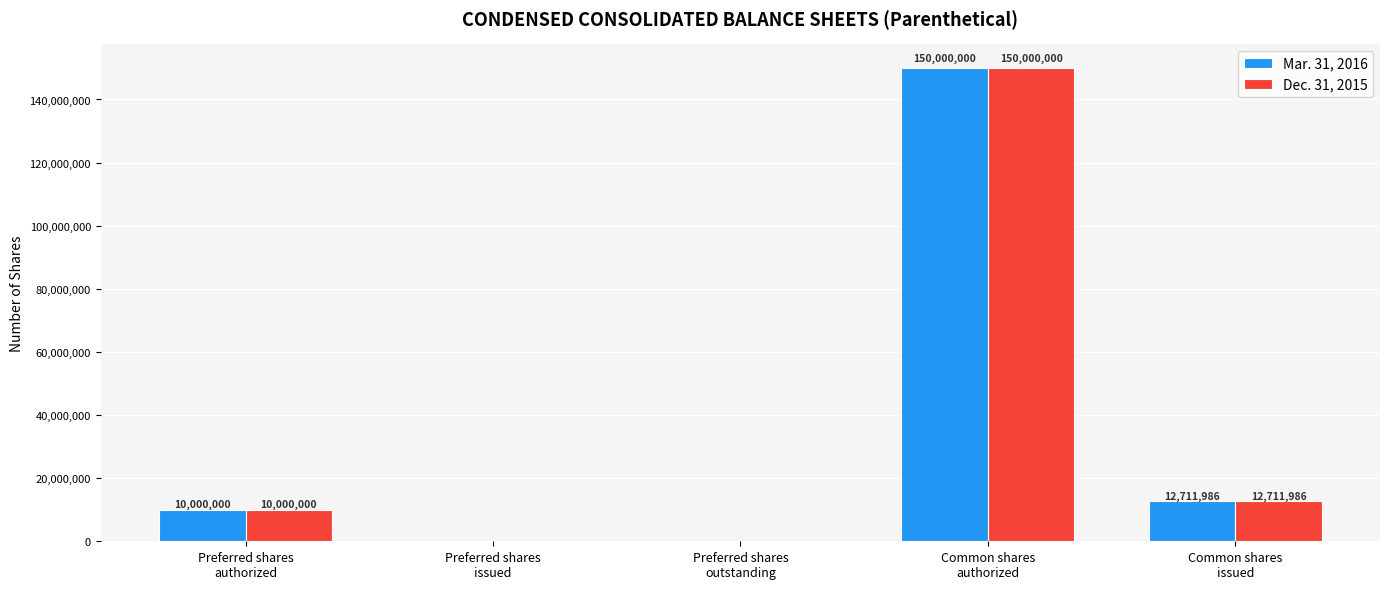

What is the greatest value displayed?

150000000